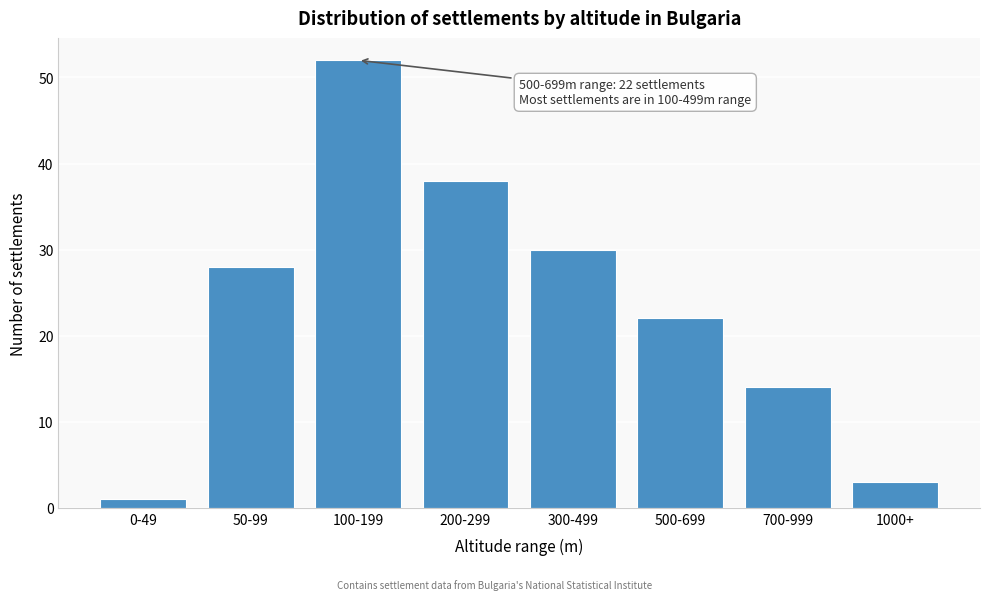

Reading right to left, what are all the values shown in this chart?

3	14	22	30	38	52	28	1